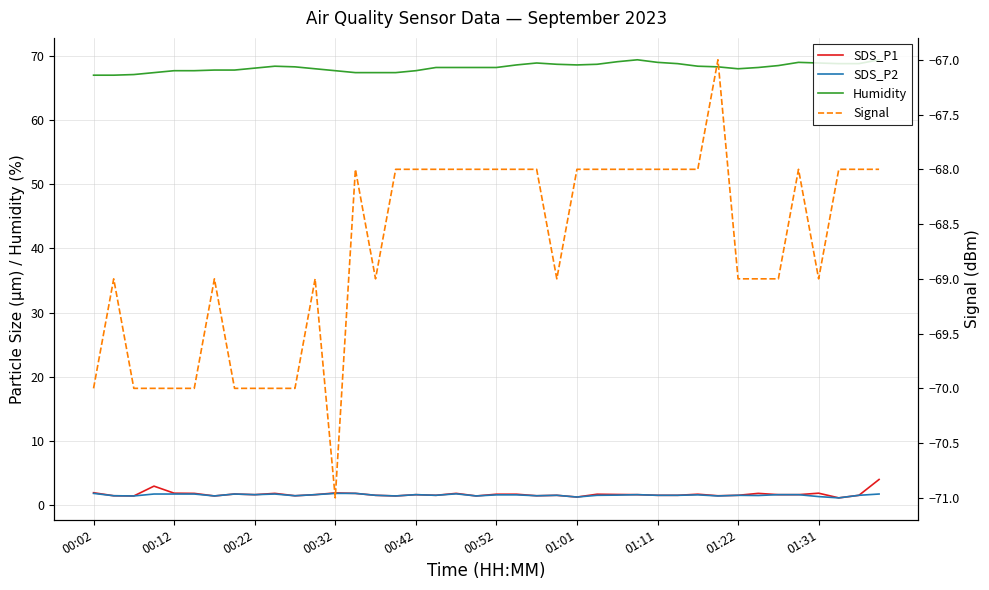

True or false: SDS_P1 and Humidity cross at least once.

False